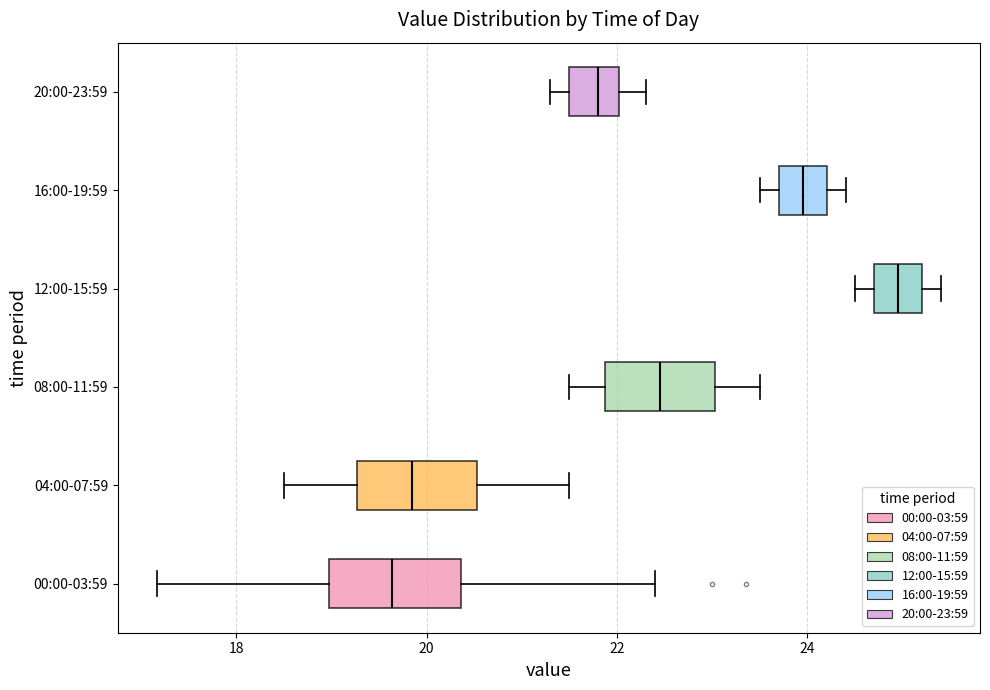

Reading bottom to top, read every box against the x-axis: the position of its median line, the range the box covers, and the ends of its whiskers. The values are not printed on the chart, so give them approximately, as read against the axis.

00:00-03:59: median 19.6, box 19.0 to 20.4, whiskers 17.2 to 22.4
04:00-07:59: median 19.8, box 19.2 to 20.6, whiskers 18.6 to 21.6
08:00-11:59: median 22.4, box 21.8 to 23.0, whiskers 21.6 to 23.6
12:00-15:59: median 25.0, box 24.8 to 25.2, whiskers 24.6 to 25.4
16:00-19:59: median 24.0, box 23.8 to 24.2, whiskers 23.6 to 24.4
20:00-23:59: median 21.8, box 21.6 to 22.0, whiskers 21.4 to 22.4